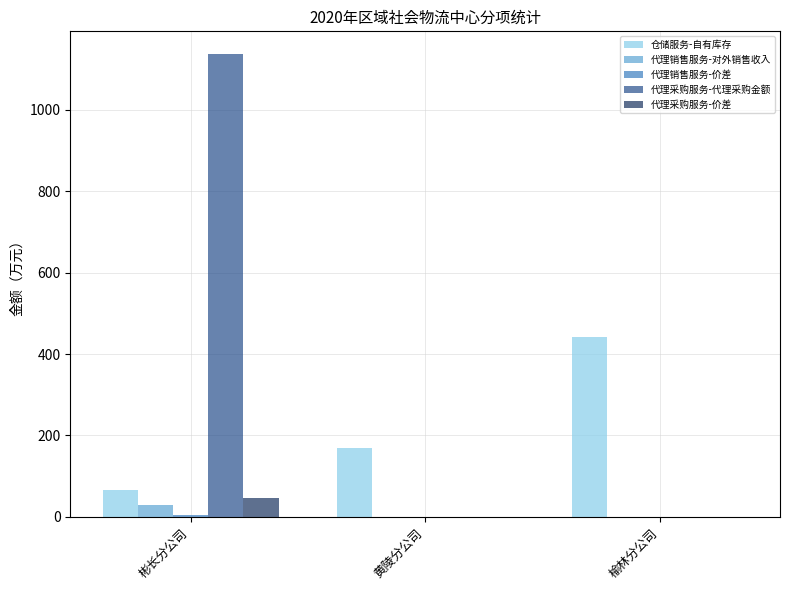

True or false: 仓储服务-自有库存 has a value of 108.7 at 彬长分公司.

False